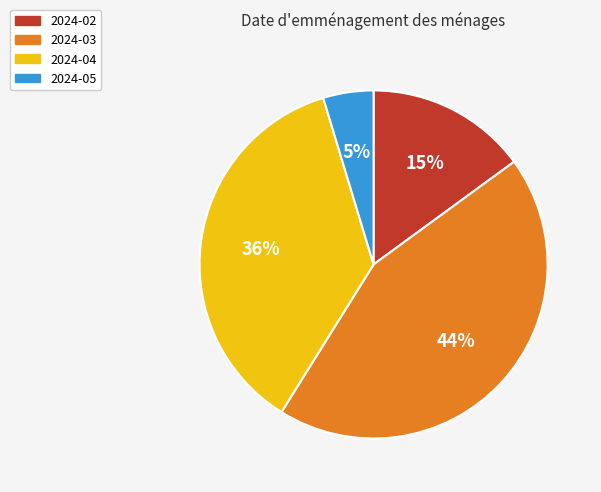

The 2024-02 slice represents 28% of the pie. True or false?

False